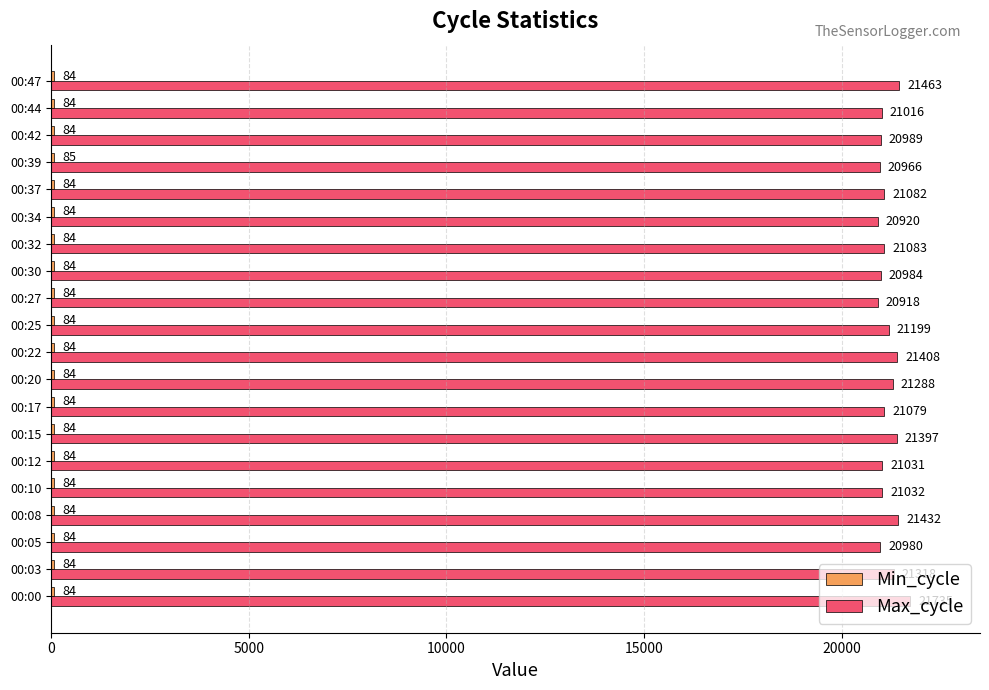

At how many categories does at least one series exceed 1320?

20